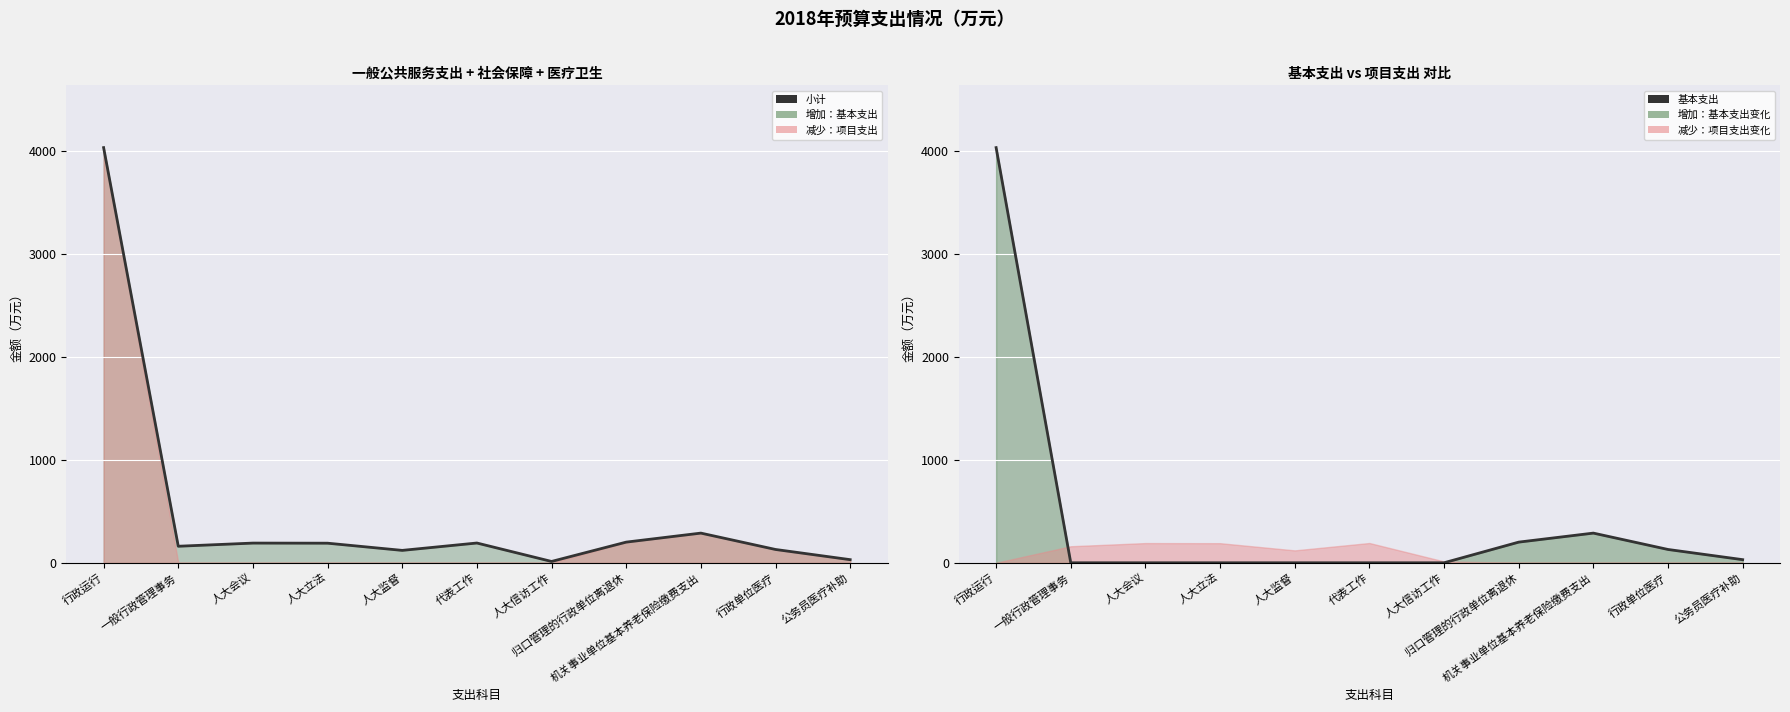

What is the total value across all series at 归口管理的行政单位离退休?

400.7